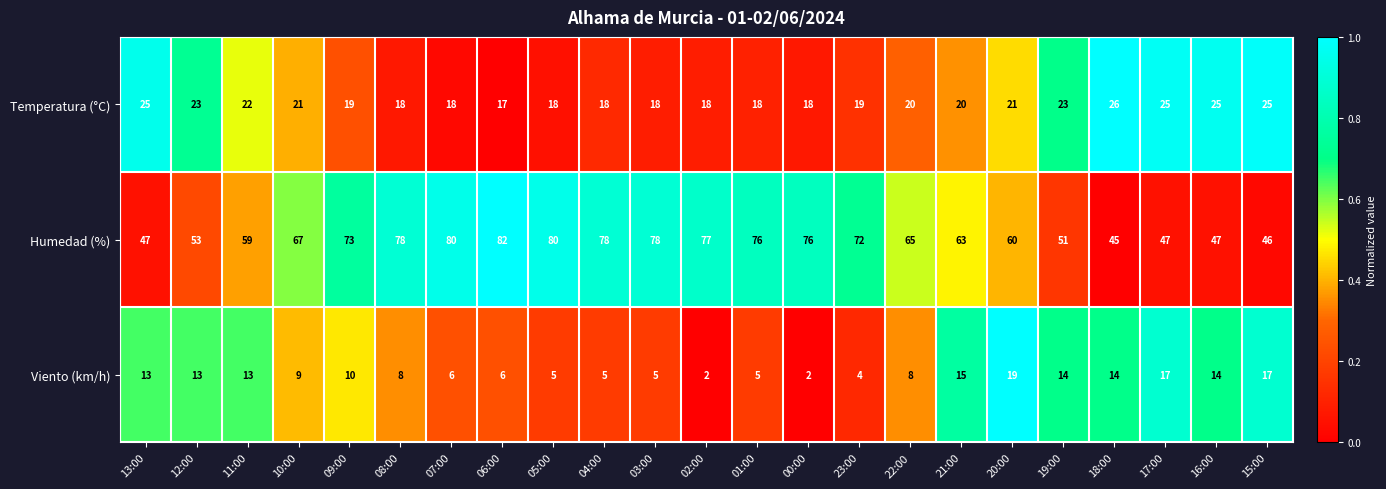

Which series has the largest total across all categories?

Humedad (%)